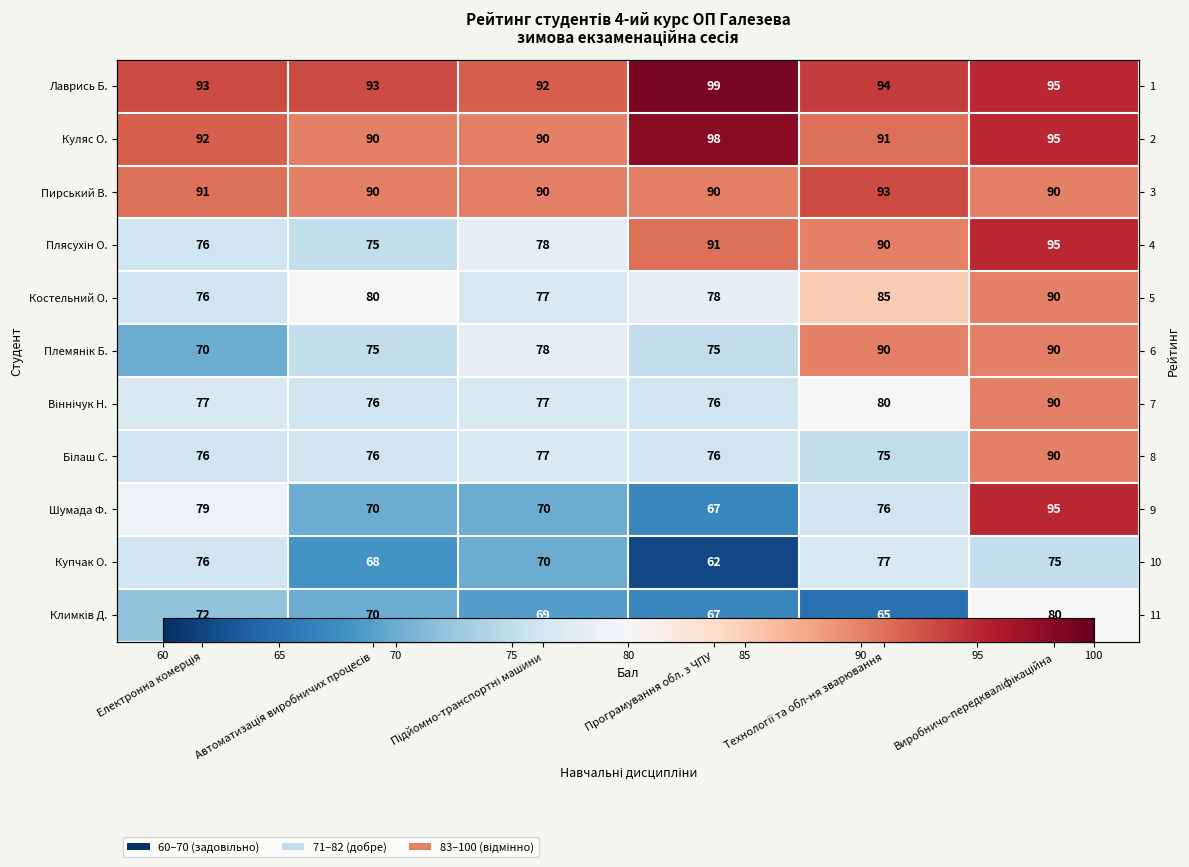

Count the number of data series in this chart.

11